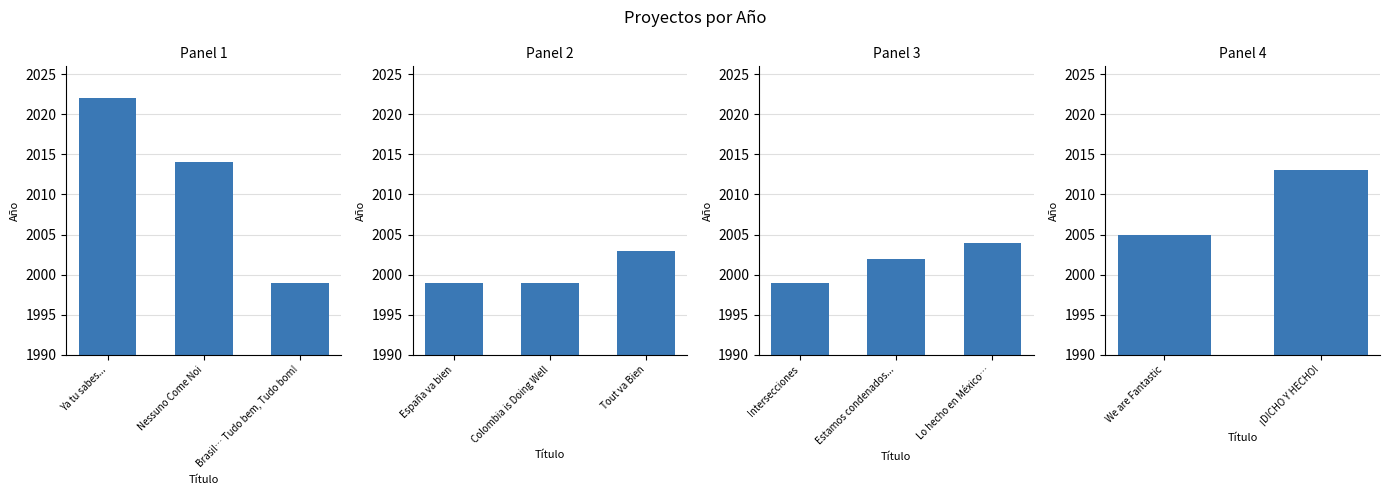

Rank the categories by value from lowest to highest.

Brasil… Tudo bem, Tudo bom!, España va bien, Colombia is Doing Well, Intersecciones, Estamos condenados..., Tout va Bien, Lo hecho en México…, We are Fantastic, ¡DICHO Y HECHO!, Nessuno Come Noi, Ya tu sabes...